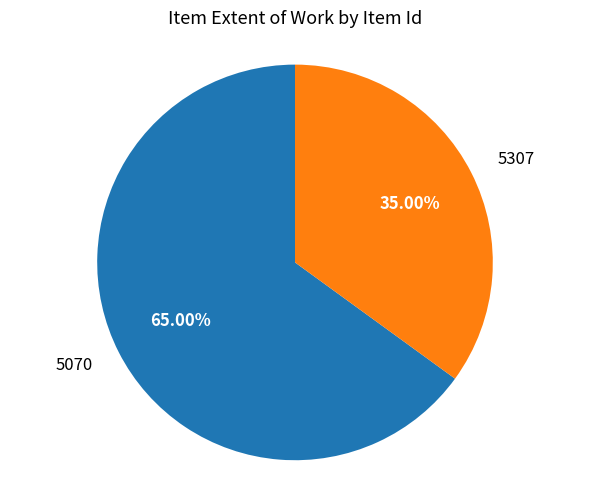

Is there a majority slice in this chart?

Yes